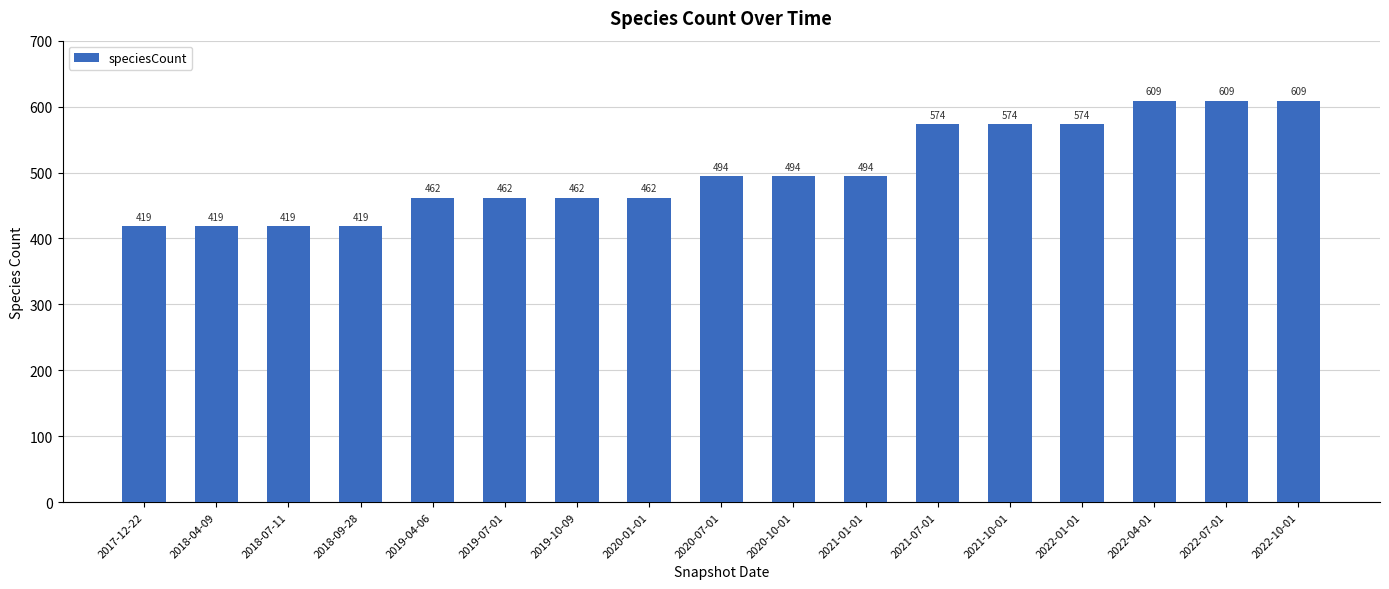

Approximately how many times larger is the value at 2022-10-01 compared to 2019-10-09?

1.3